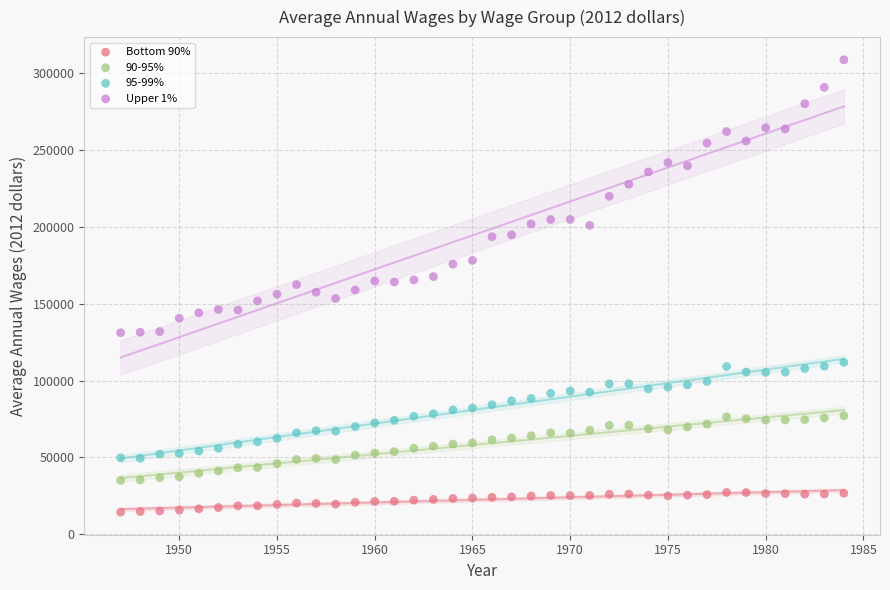

Across all data points, what is the range of Y values (max minus min)?

294291.8